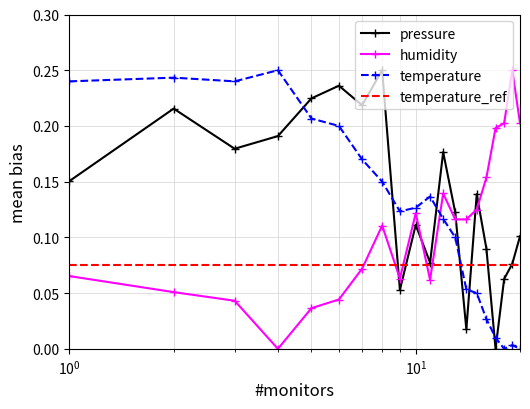

After their last crossing, which series has the higher values: pressure or temperature_ref?

pressure